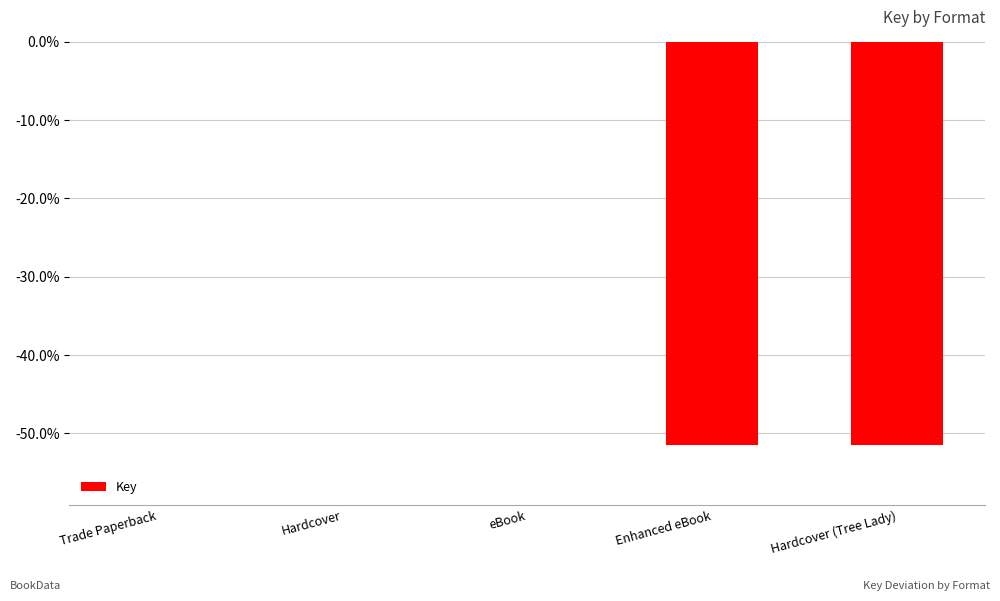

What is the approximate value at Hardcover (Tree Lady)?

-51.4